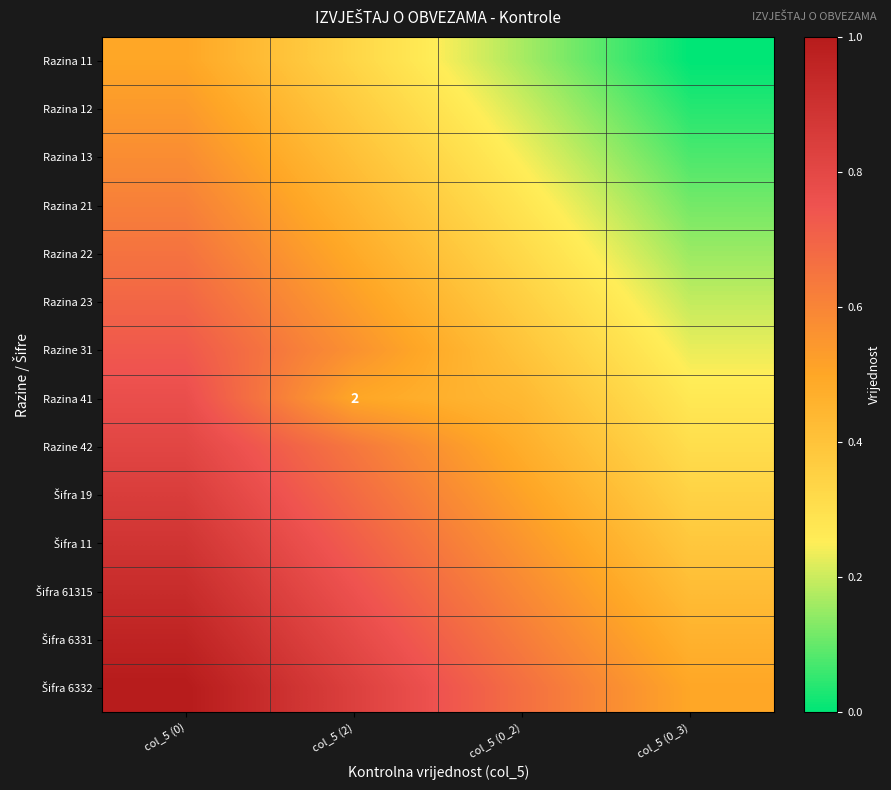

Which category has the lowest value in the Šifra 6331 series?

col_5 (0_3)